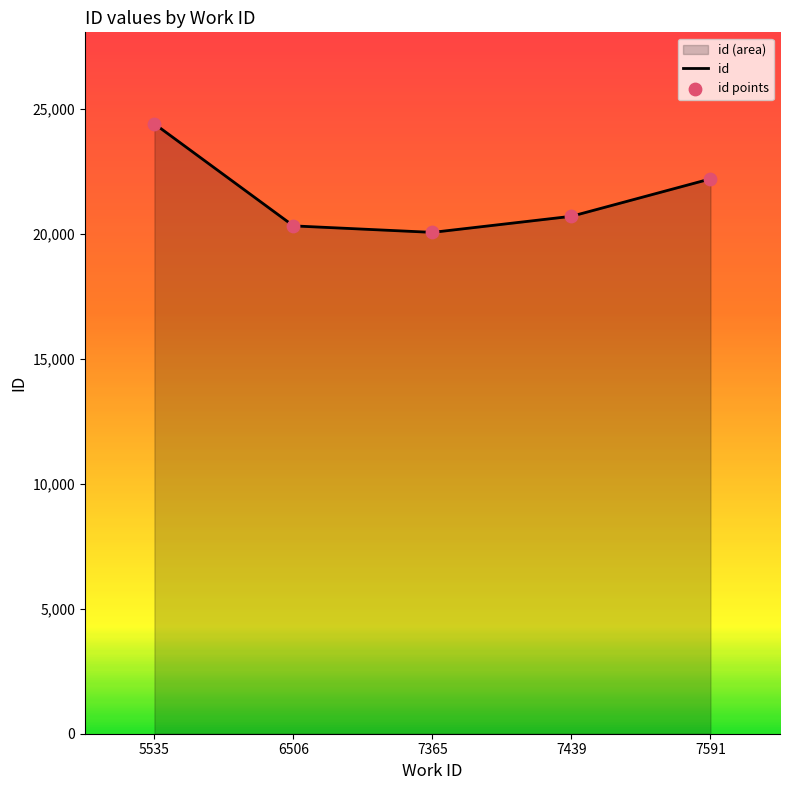

Which series contains the highest Y value?

id